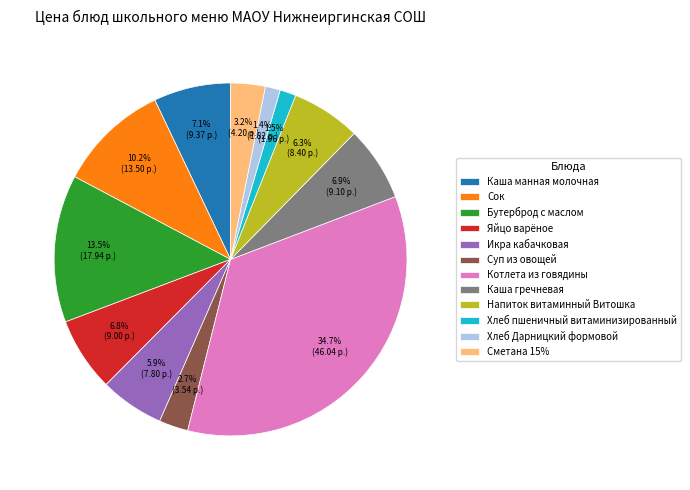

What percentage is the Сок slice, to the nearest percent?

10%